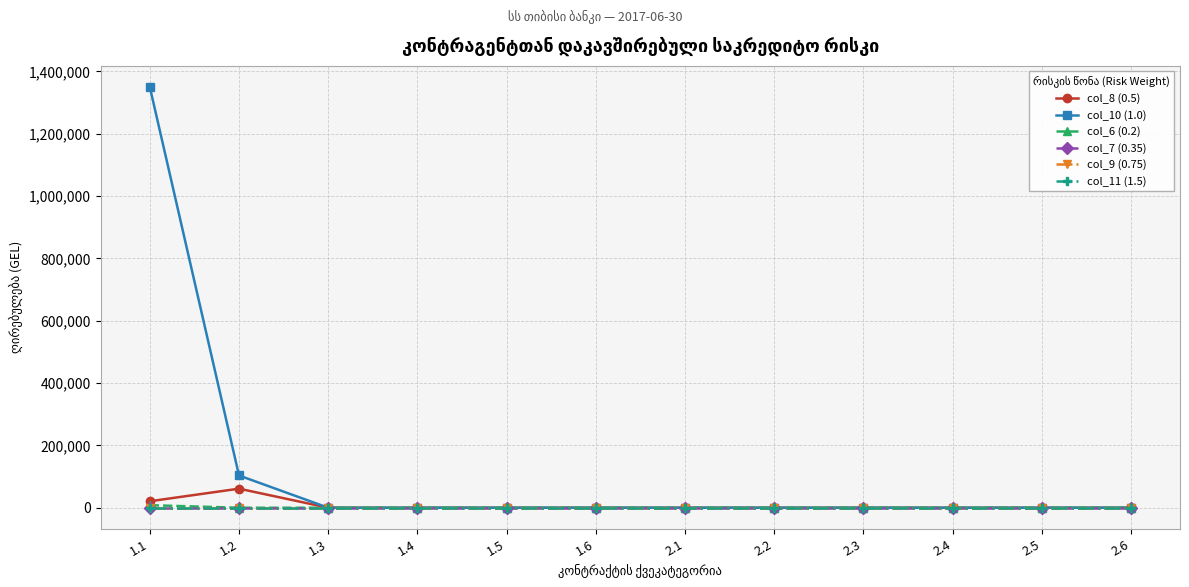

Is this an area chart (filled region under the line)?

No